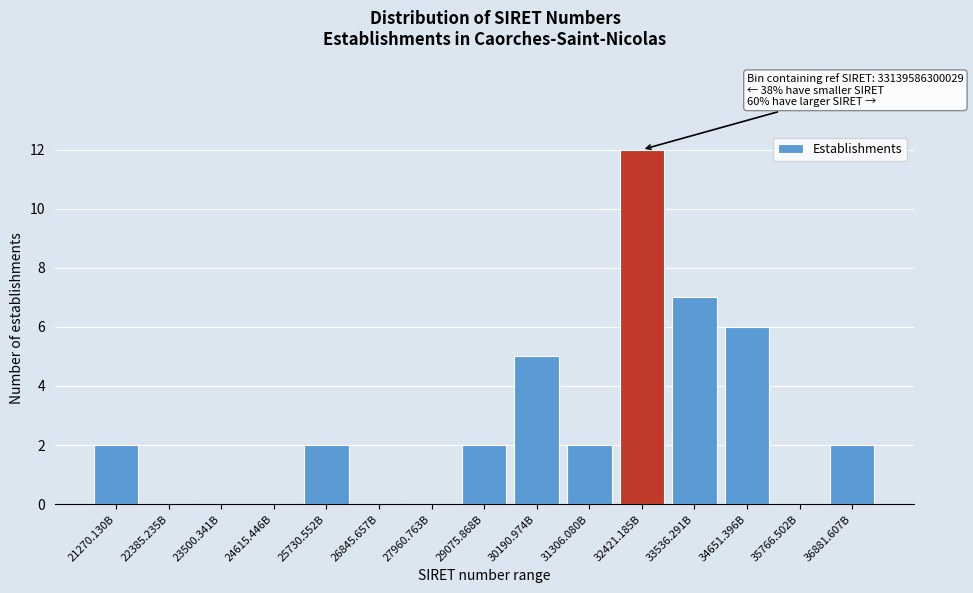

Reading right to left, transcribe all the data shown in this chart.

36881.607B=2	35766.502B=0	34651.396B=6	33536.291B=7	32421.185B=12	31306.080B=2	30190.974B=5	29075.868B=2	27960.763B=0	26845.657B=0	25730.552B=2	24615.446B=0	23500.341B=0	22385.235B=0	21270.130B=2